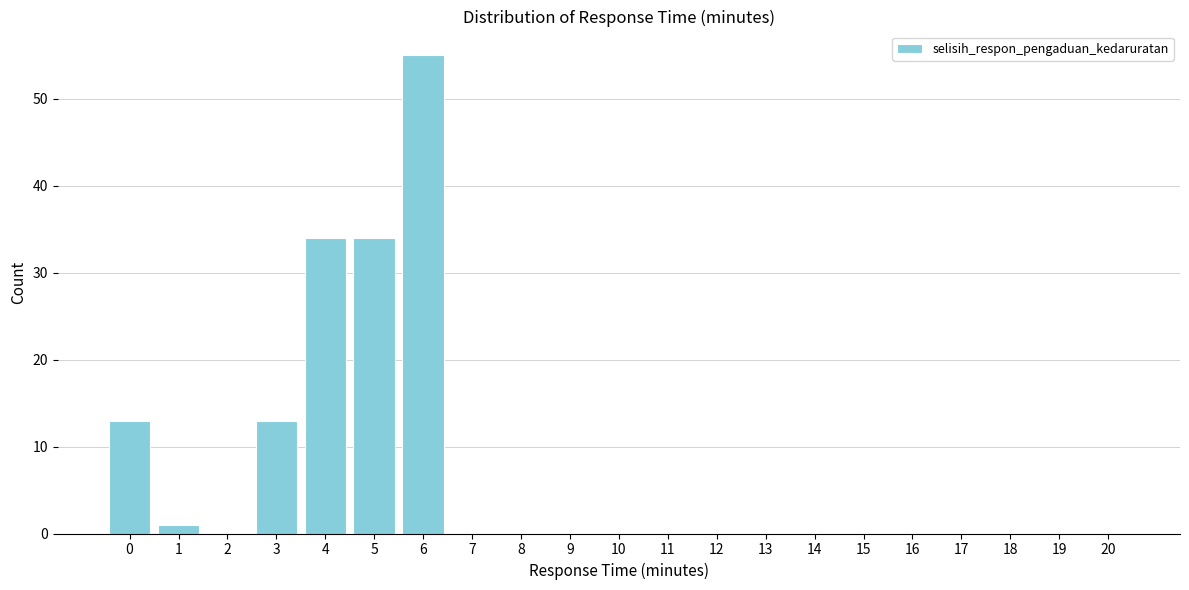

Reading right to left, transcribe all the data shown in this chart.

20=0	19=0	18=0	17=0	16=0	15=0	14=0	13=0	12=0	11=0	10=0	9=0	8=0	7=0	6=55	5=34	4=34	3=13	2=0	1=1	0=13